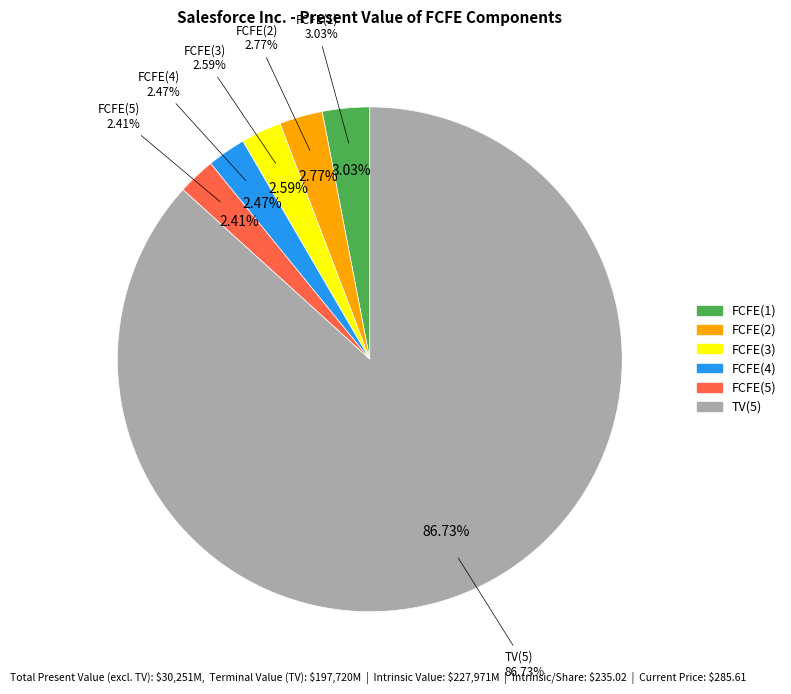

Which slice is the smallest?

FCFE(5)